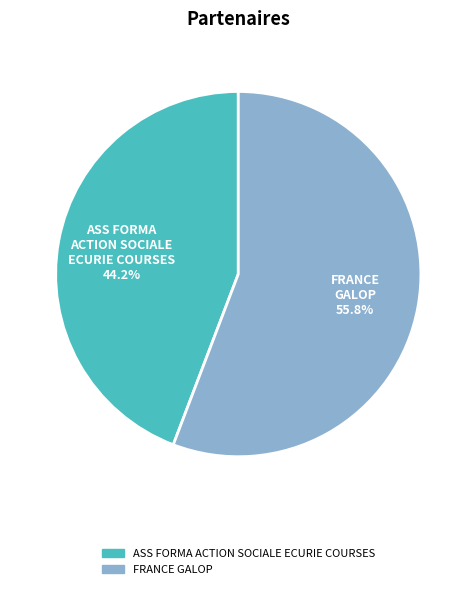

What percentage is the ASS FORMA ACTION SOCIALE ECURIE COURSES slice, to the nearest percent?

44%